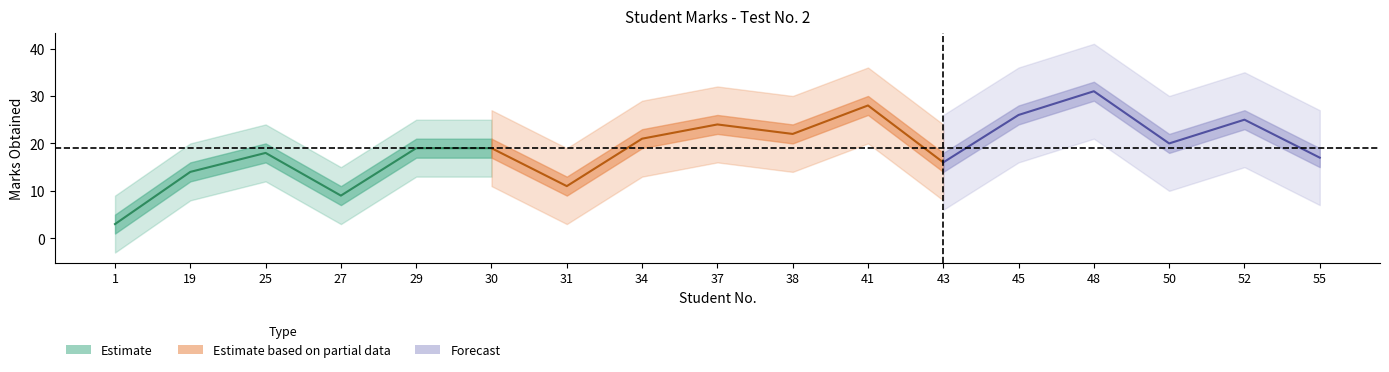

How many values in the marks_obtained series exceed 19?

8